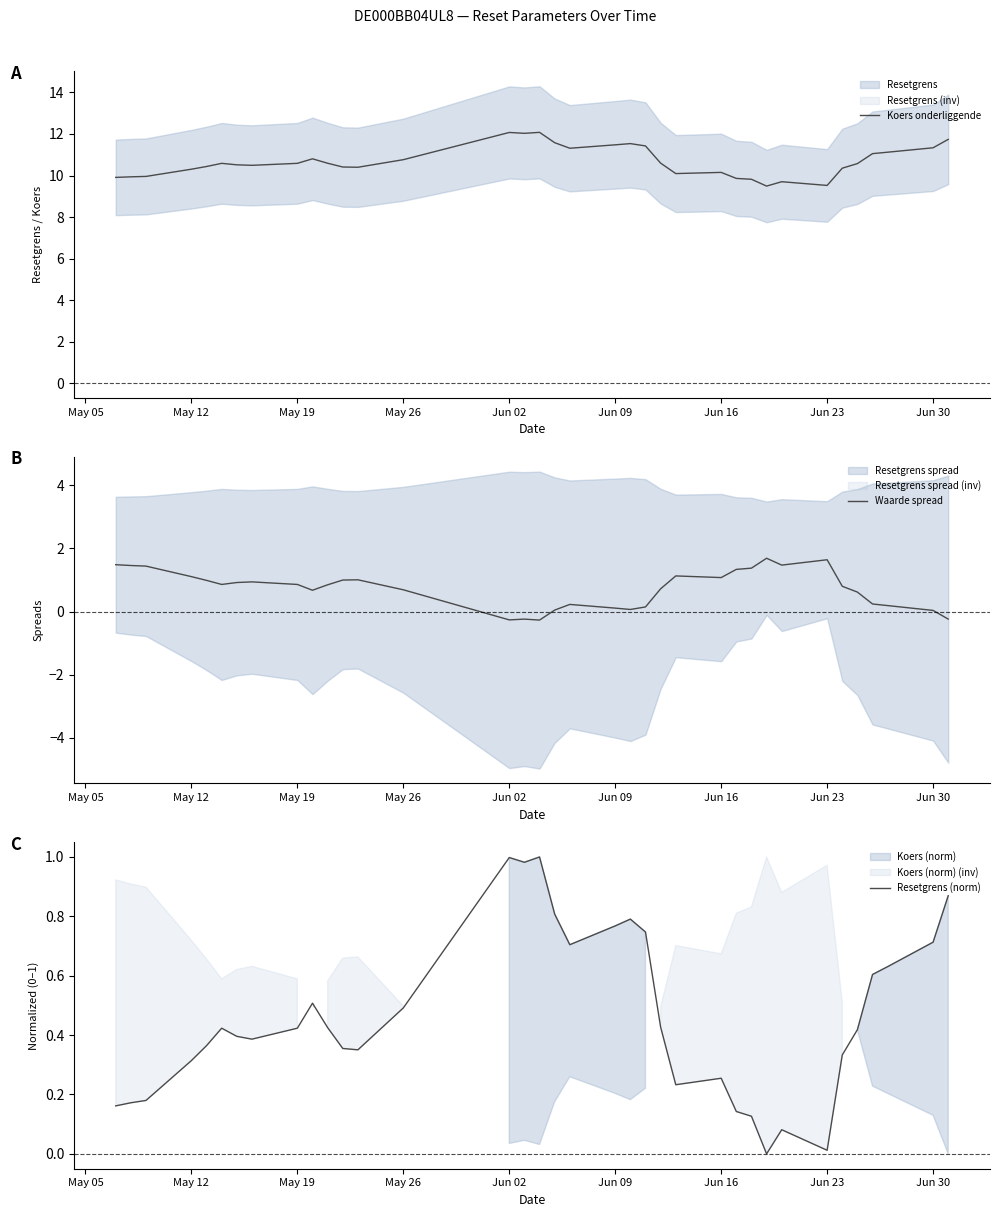

What is the lowest value of the Koers onderliggende series?

9.5